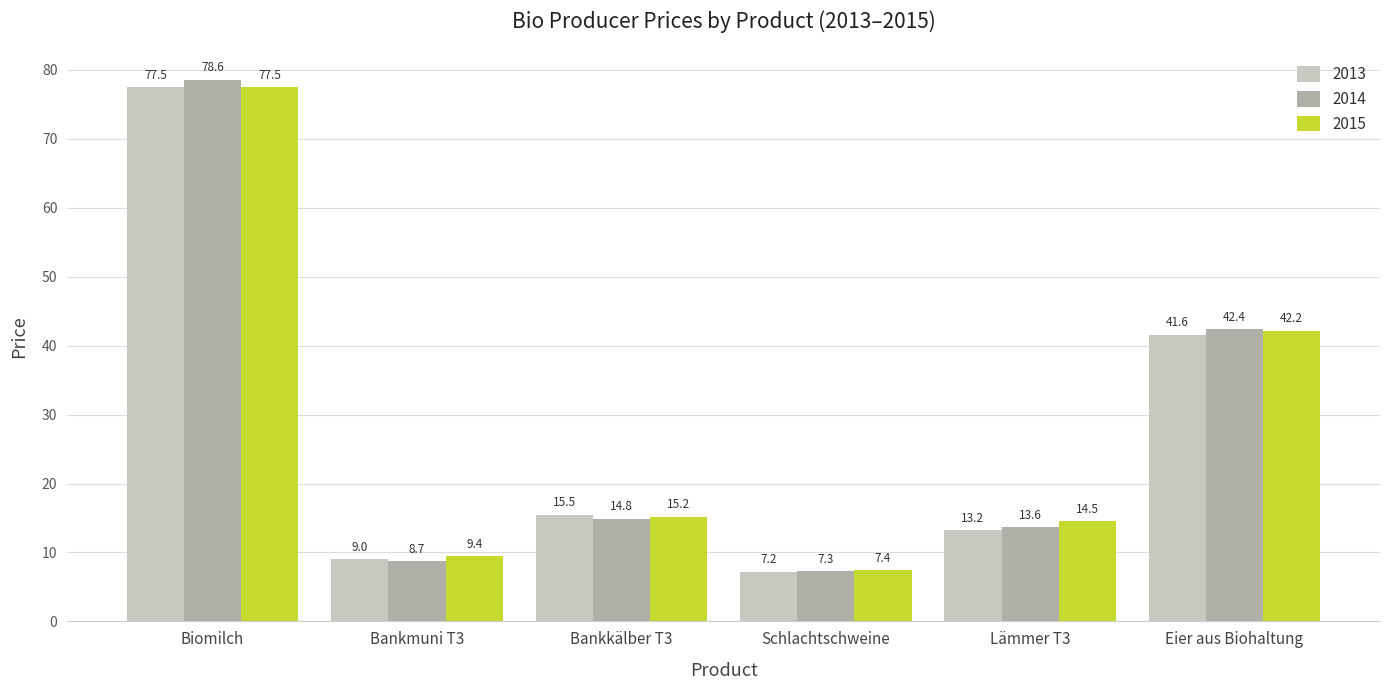

Which series has the widest spread of values?

2014